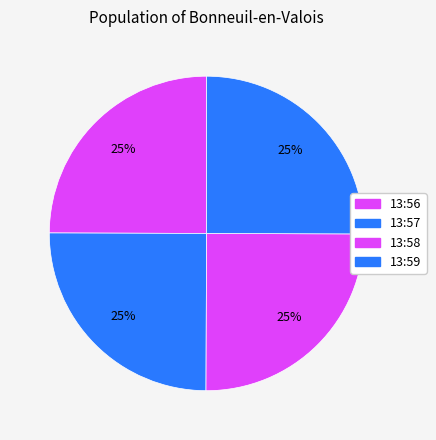

How many segments does this pie chart have?

4